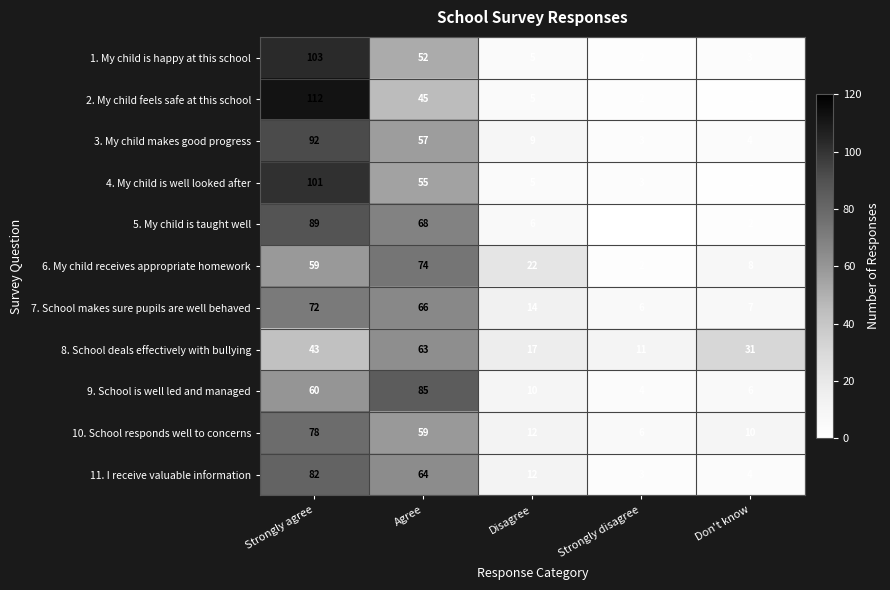

Rank the series at Strongly agree from lowest to highest value.

8. School deals effectively with bullying, 6. My child receives appropriate homework, 9. School is well led and managed, 7. School makes sure pupils are well behaved, 10. School responds well to concerns, 11. I receive valuable information, 5. My child is taught well, 3. My child makes good progress, 4. My child is well looked after, 1. My child is happy at this school, 2. My child feels safe at this school